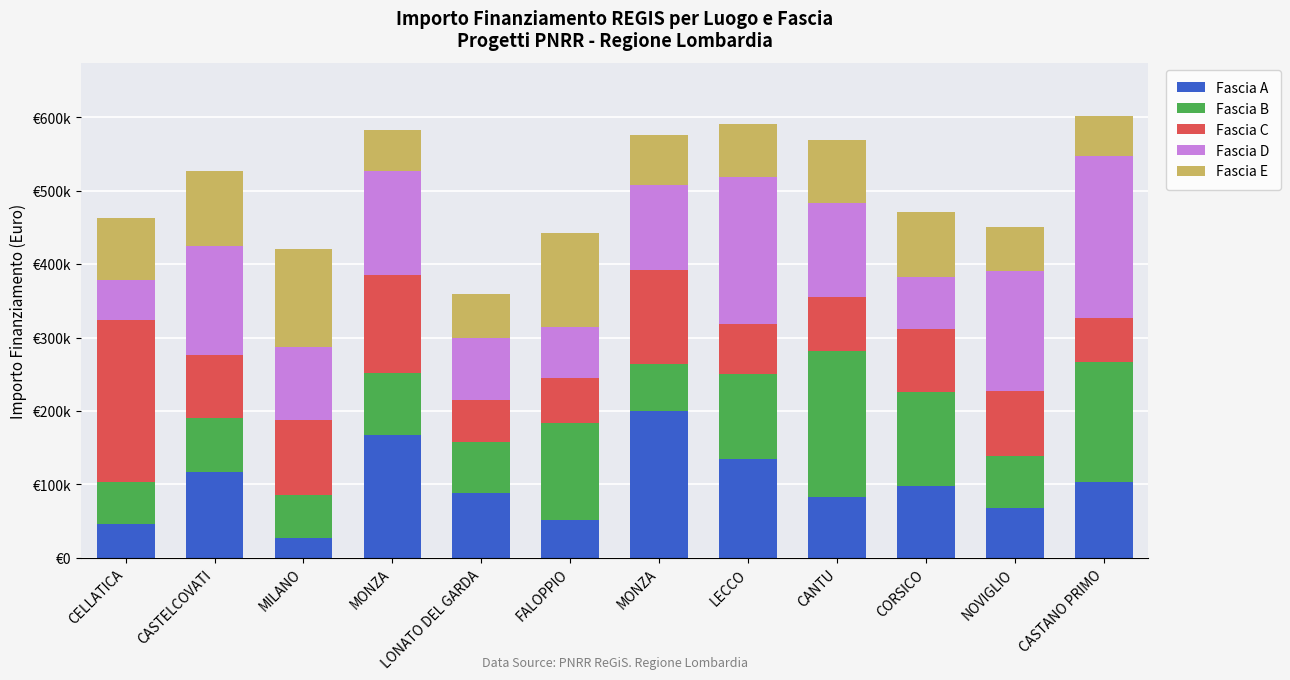

What is the minimum value for Fascia A?

26730.0